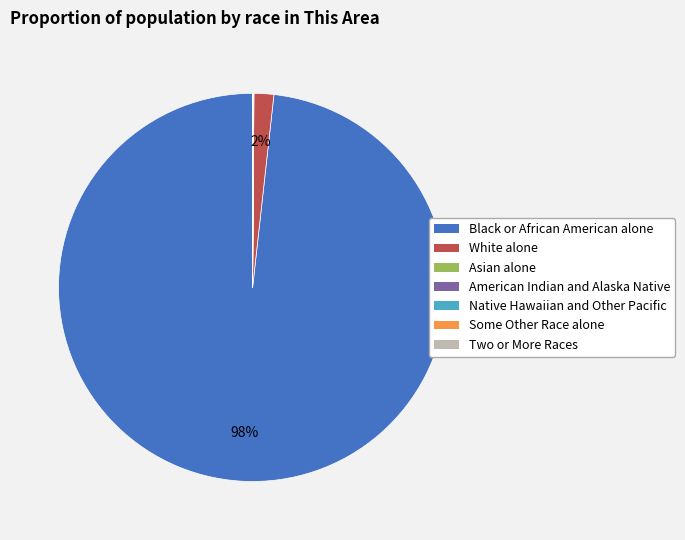

To the nearest percent, what is the average slice percentage?

14%